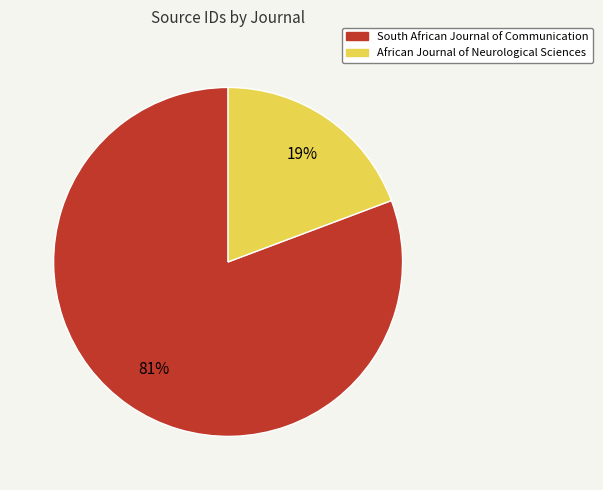

Which category has the smallest portion of the pie?

African Journal of Neurological Sciences